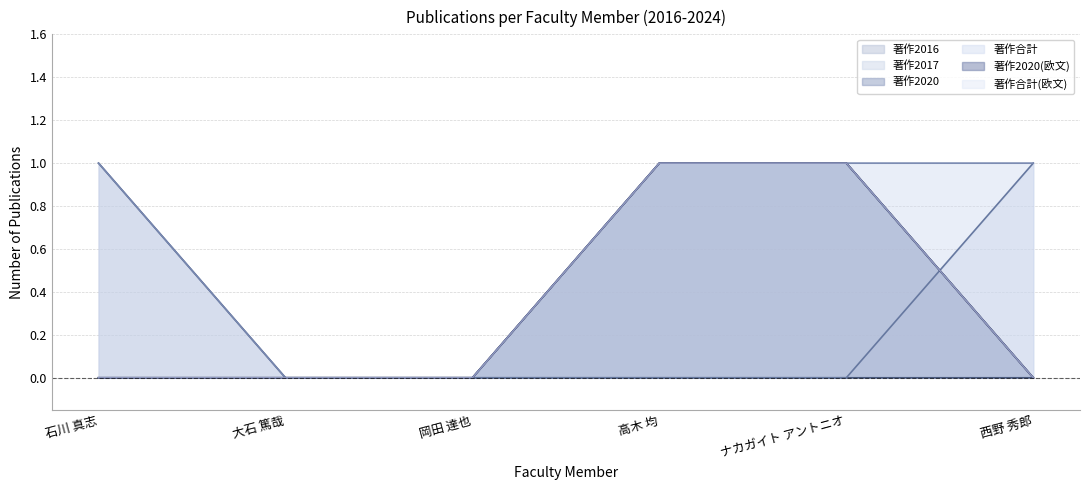

What is the difference between the maximum and second lowest values in the 著作合計(欧文) series?

1